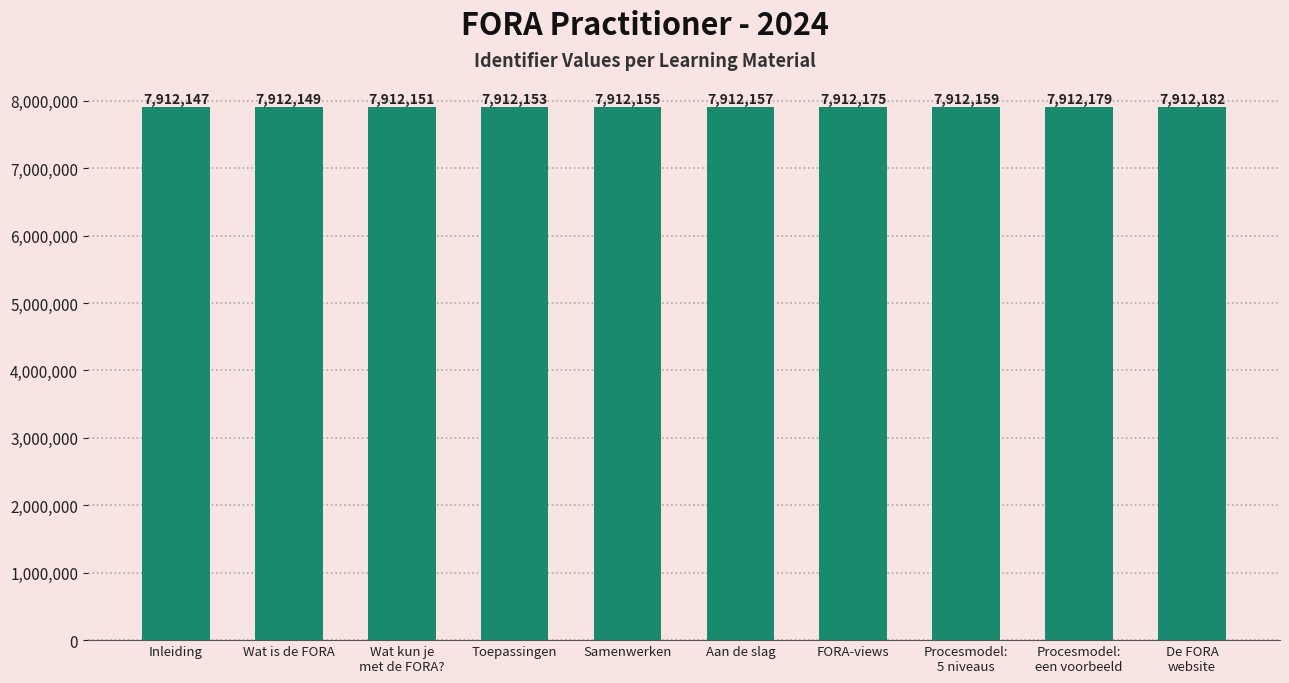

Where is the data nearest to the value 7912164?

Procesmodel:
5 niveaus